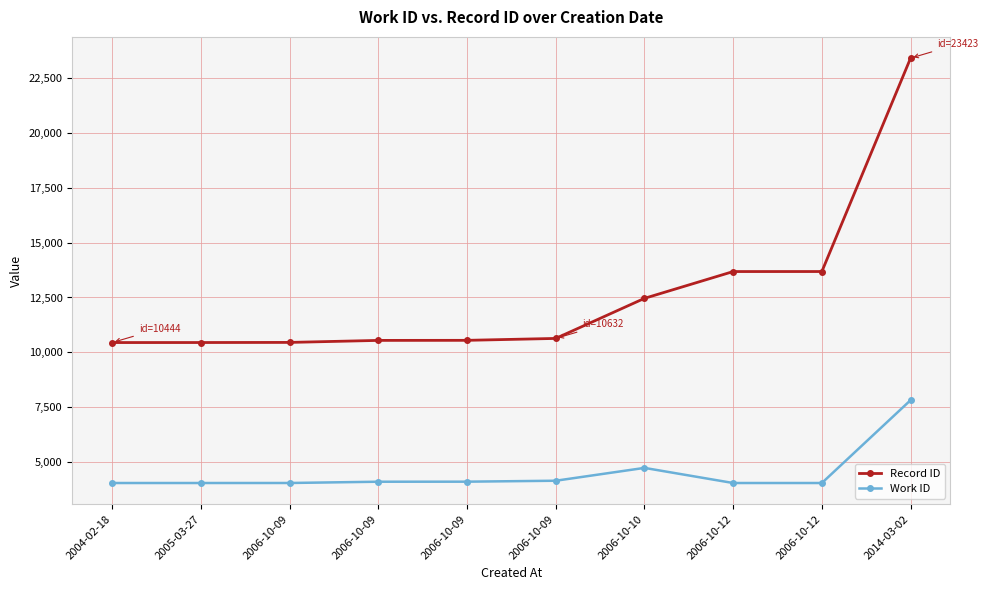

How many data points does each series have?

10